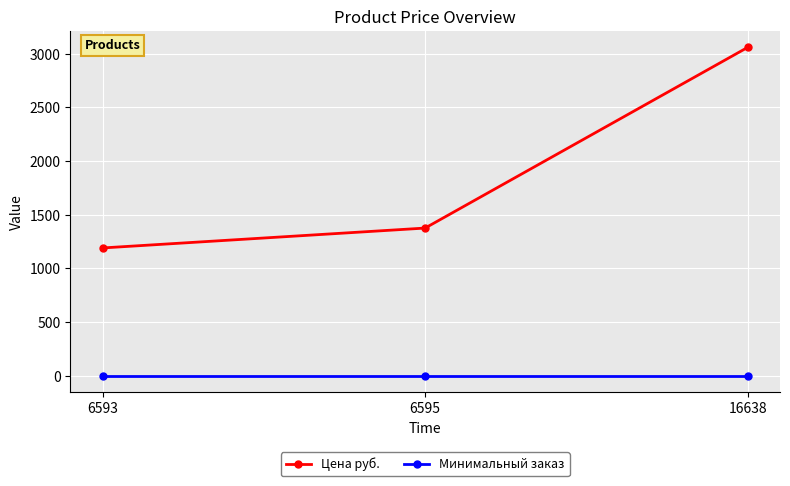

What is the difference between the maximum and minimum values in the Цена руб. series?

1869.4